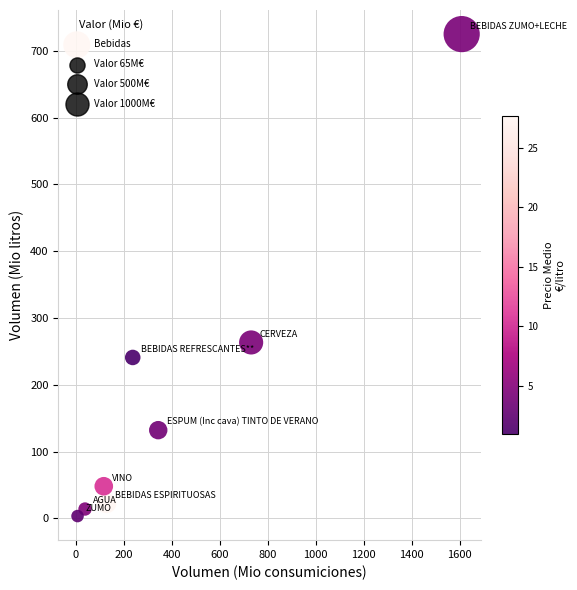

What Y value in the scatter plot is closest to 364?

263.4